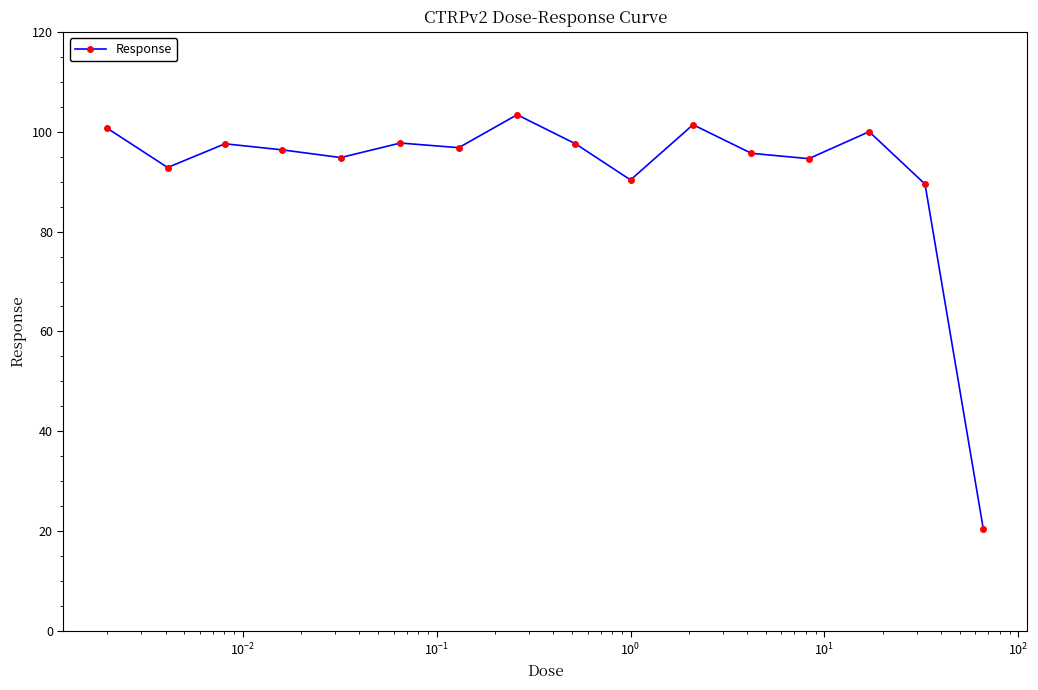

What is the value of the 11th point from the left?

101.4